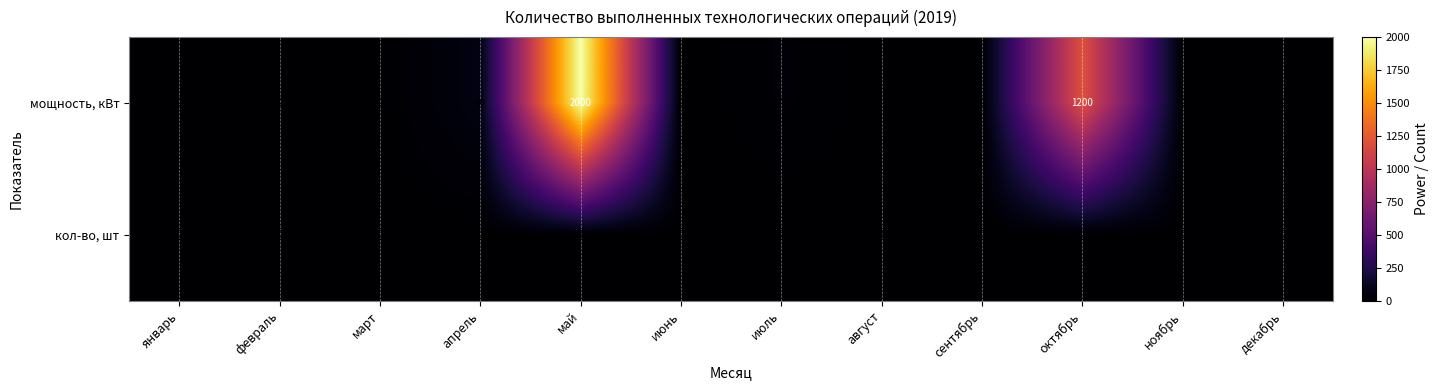

List the series in order of their peak value, highest first.

мощность, кВт, кол-во, шт